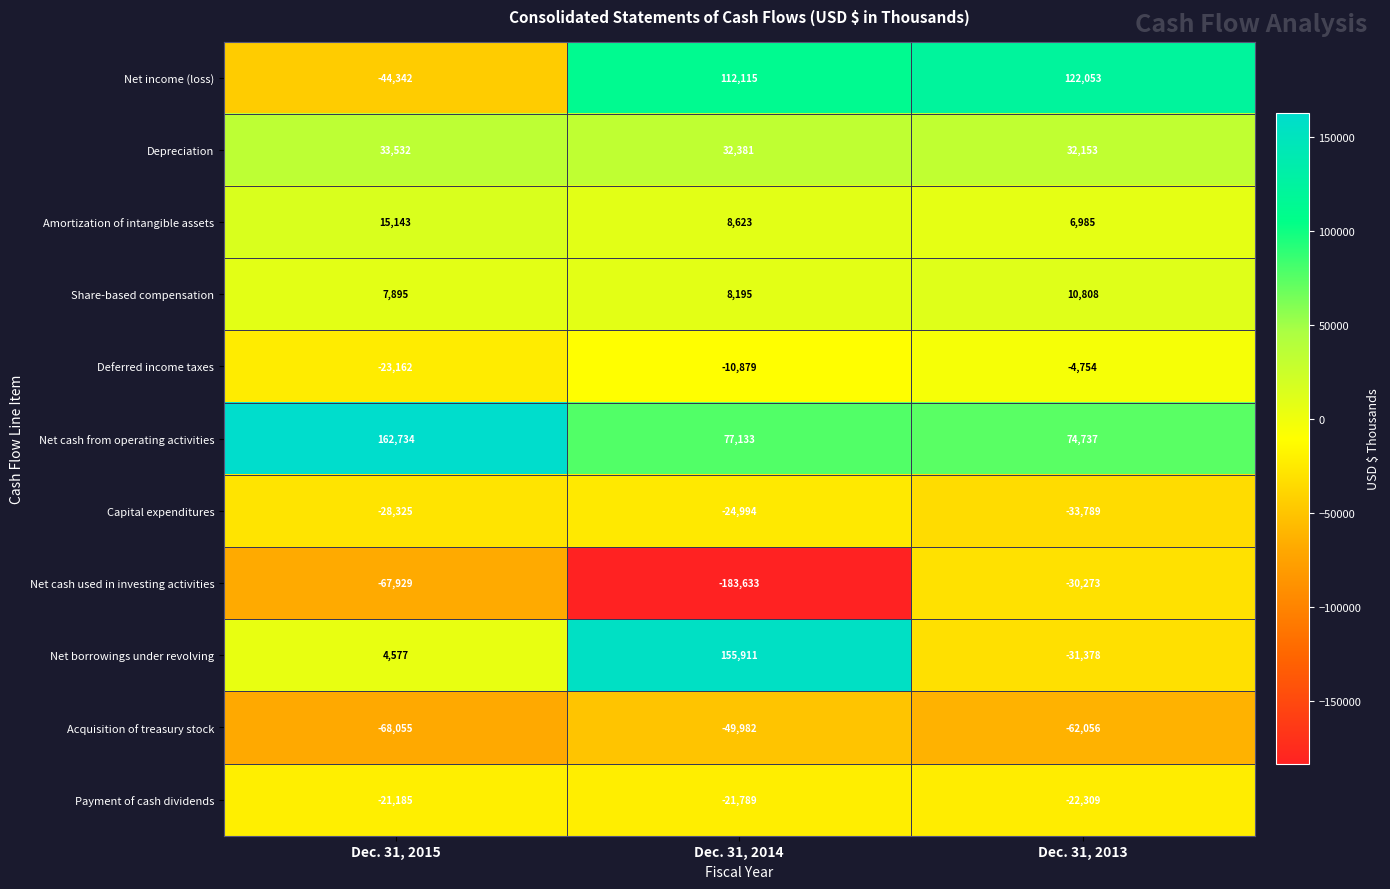

Where is Depreciation nearest to the value 32842?

Dec. 31, 2014